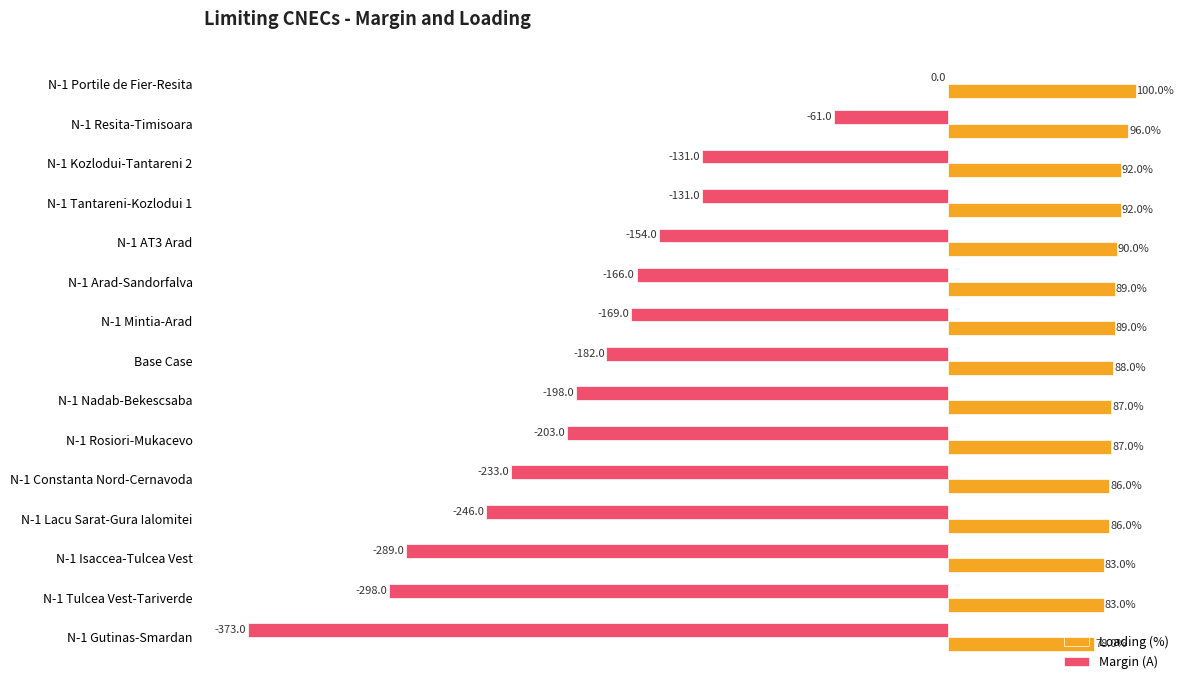

Which series changed the most between N-1 Constanta Nord-Cernavoda and N-1 Gutinas-Smardan?

Margin (A)